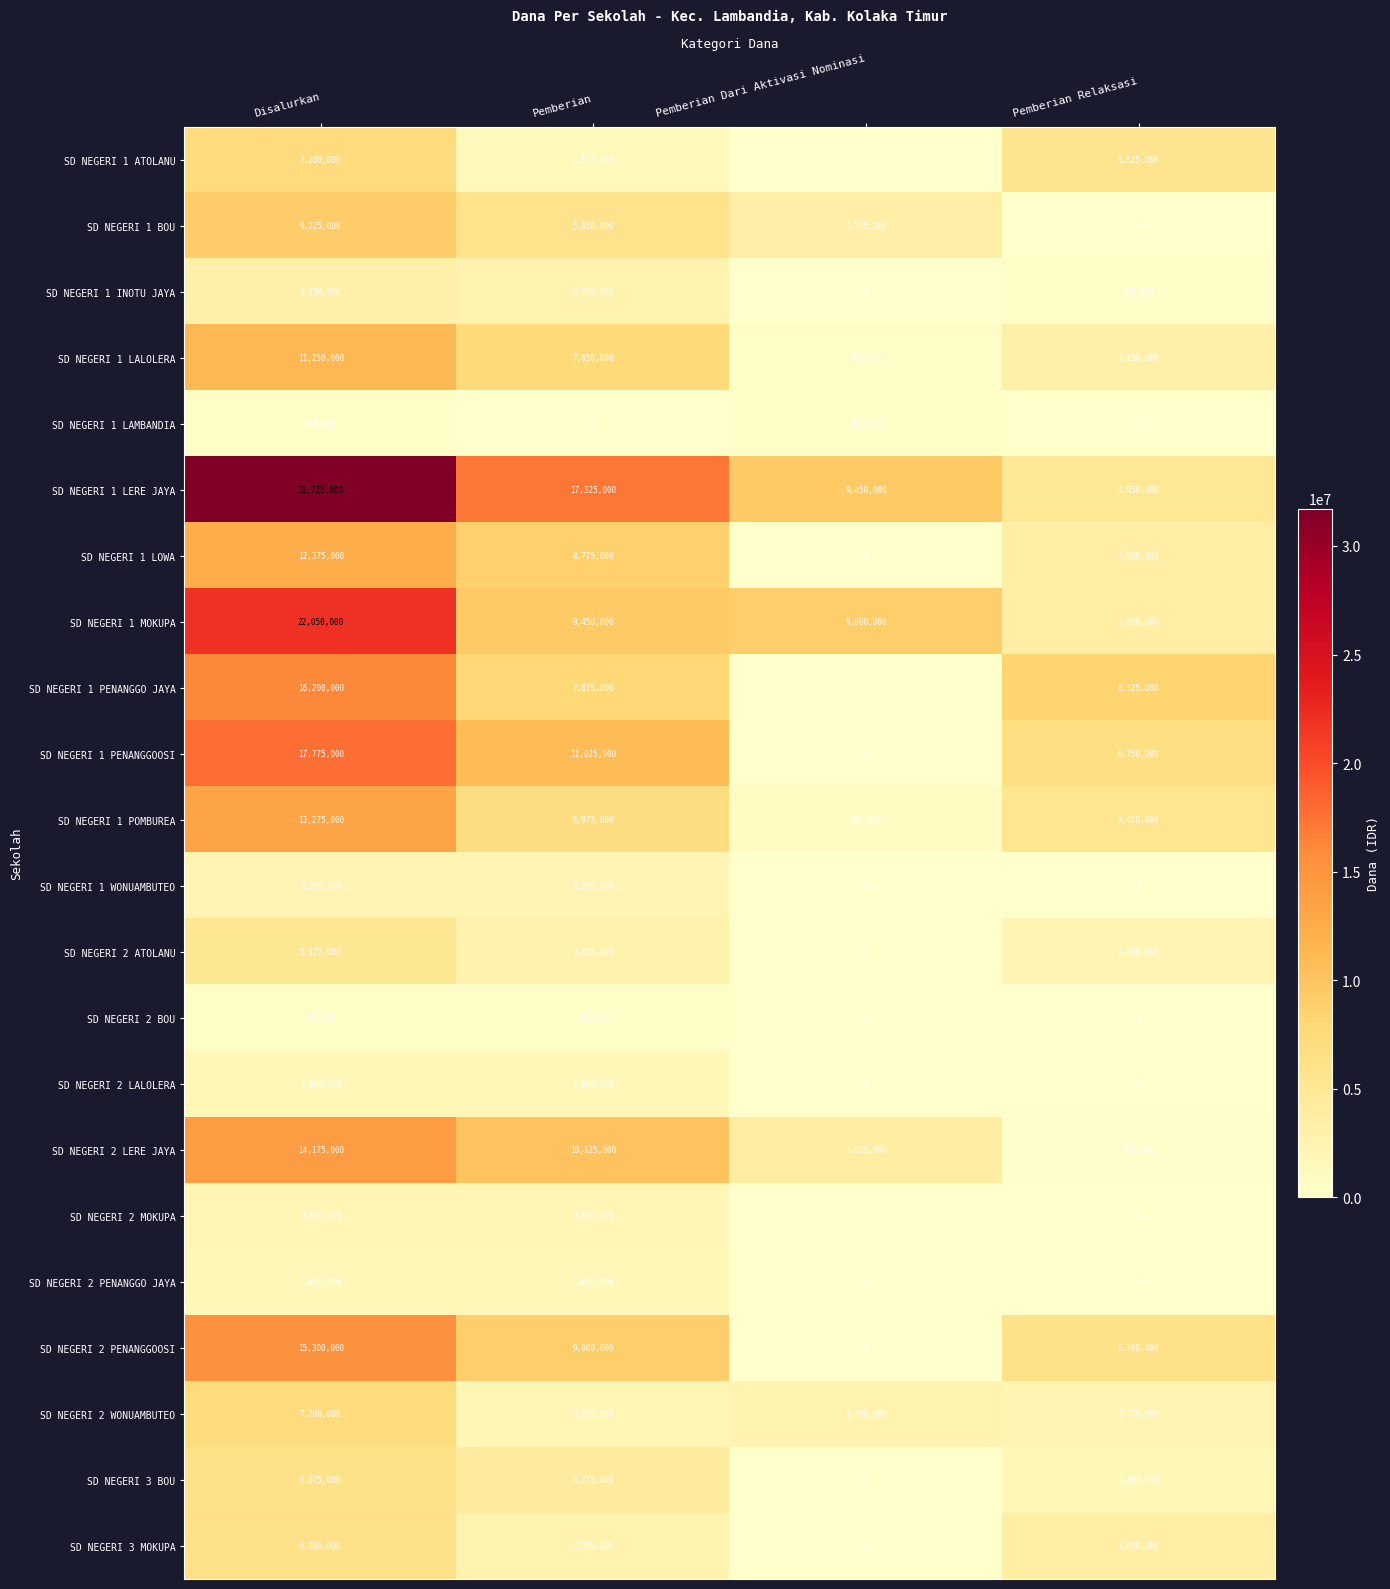

Rank the categories by SD NEGERI 1 PENANGGO JAYA value from highest to lowest.

Disalurkan, Pemberian Relaksasi, Pemberian, Pemberian Dari Aktivasi Nominasi